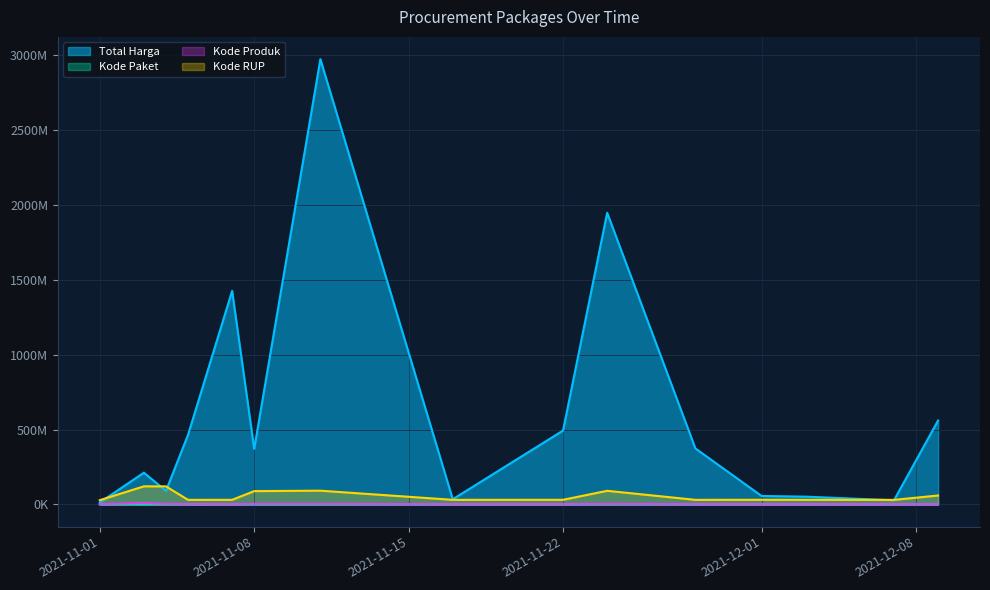

What is the value of the Kode Produk point at the 8th from the left?

1305852